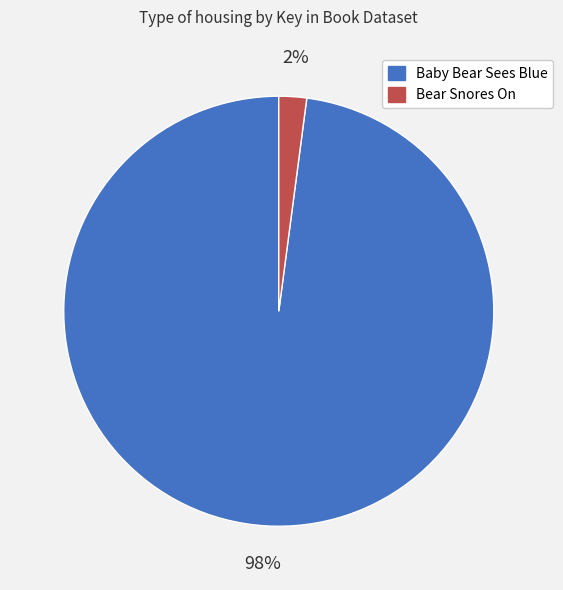

The Baby Bear Sees Blue slice represents 87% of the pie. True or false?

False